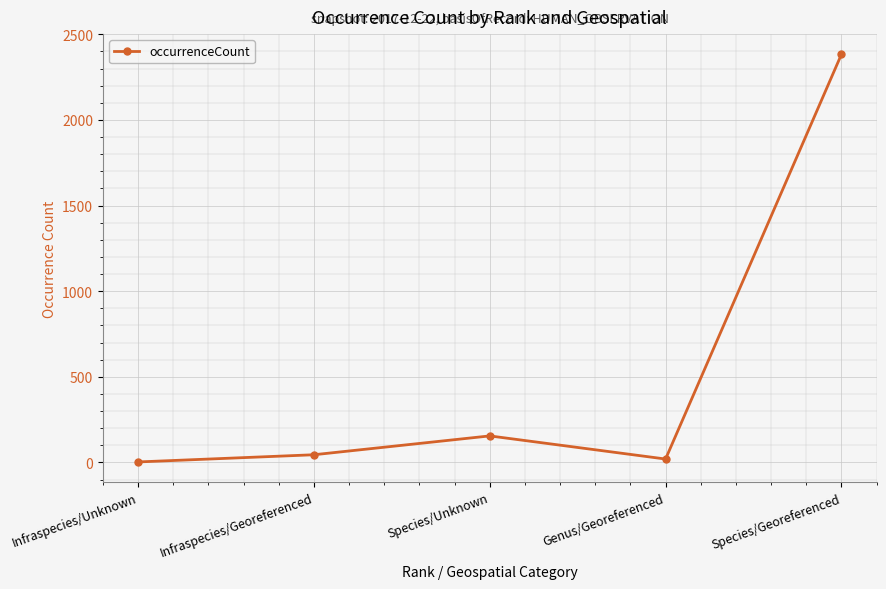

Reading left to right, list all the values displayed in this chart.

3	45	155	20	2382